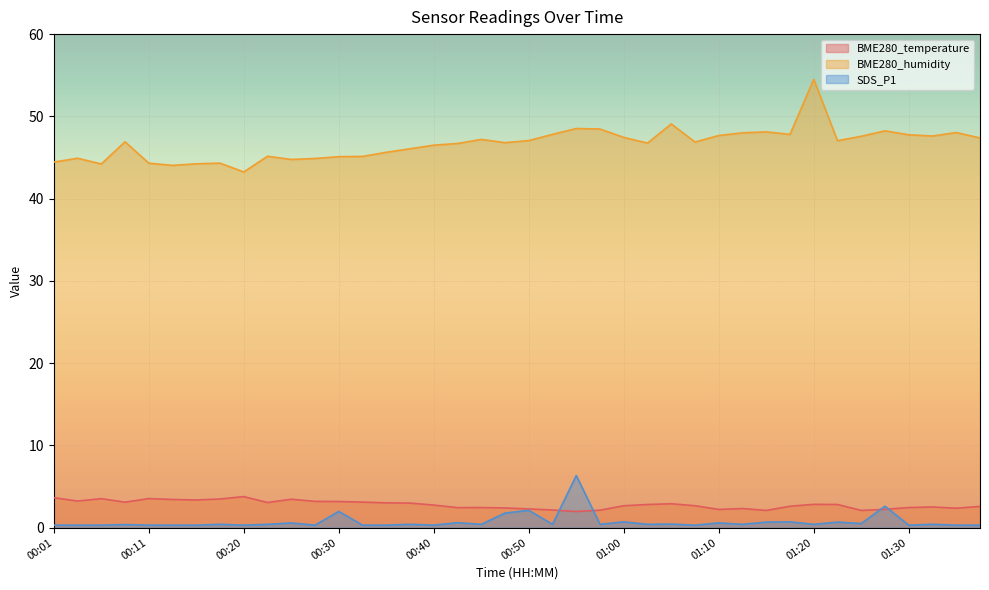

What is the sum of all BME280_temperature values?

111.6